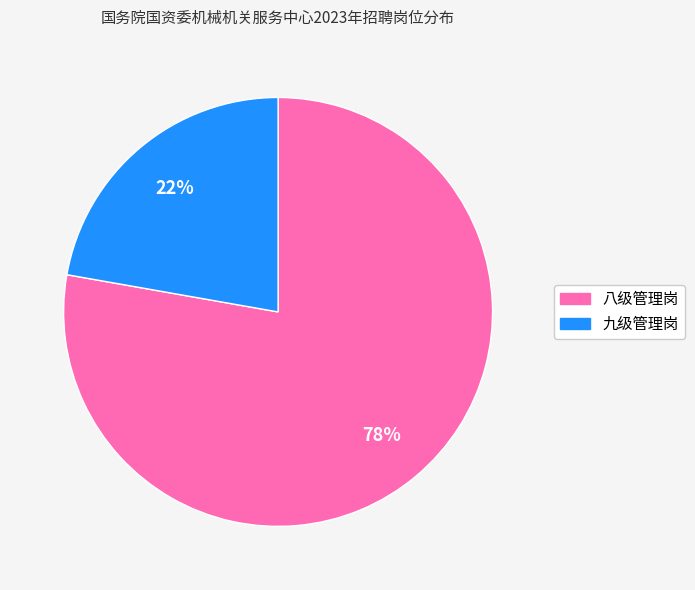

The 九级管理岗 slice represents 22% of the pie. True or false?

True